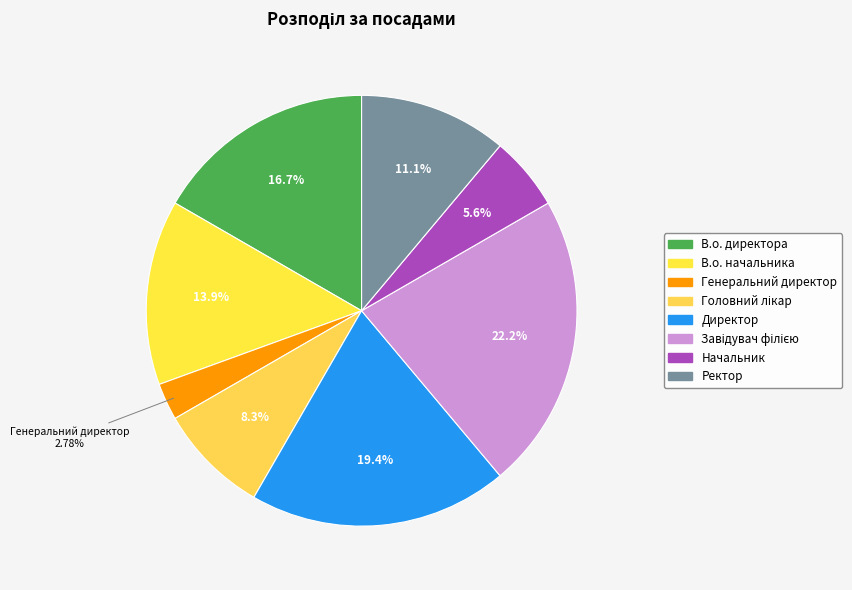

Count the number of slices in the pie.

8